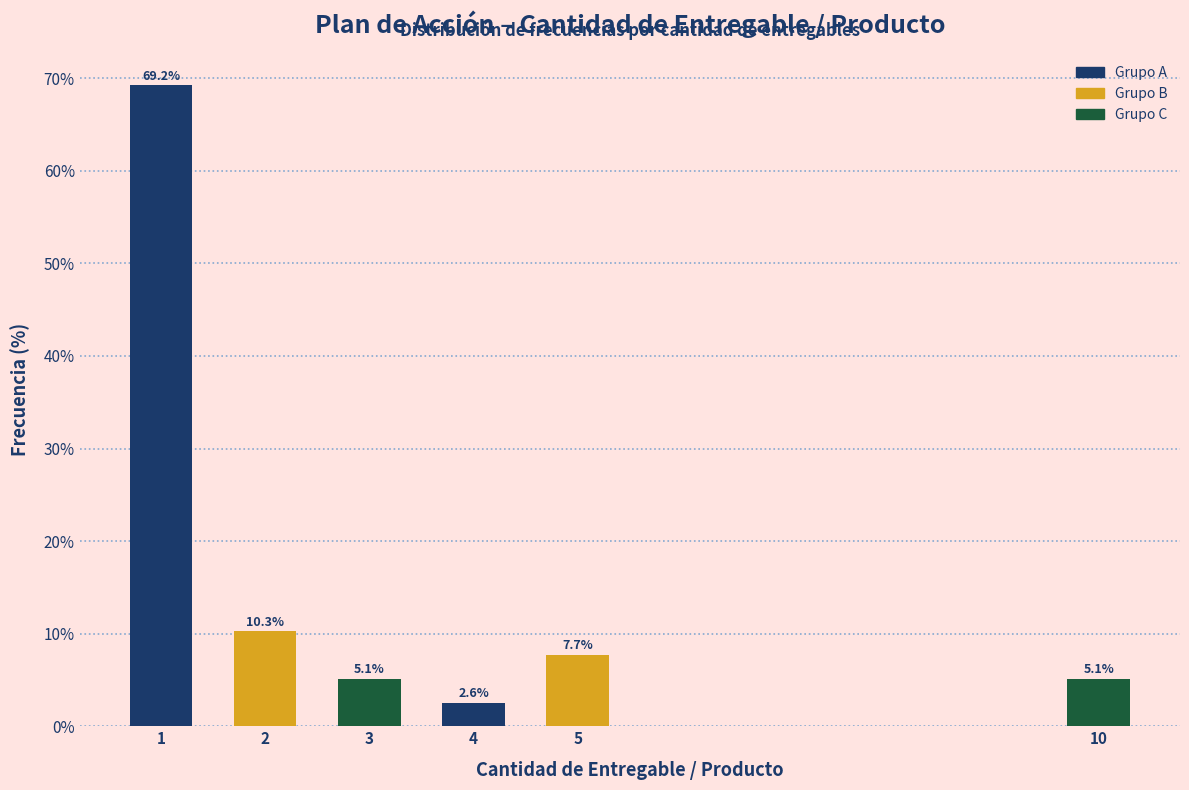

Reading right to left, extract all data points from this chart.

5.1	7.7	2.6	5.1	10.3	69.2